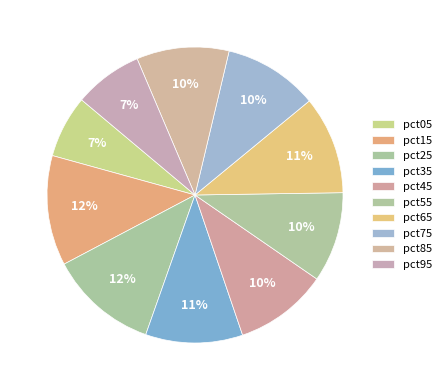

Is it true that pct55 is 10% of the pie?

True